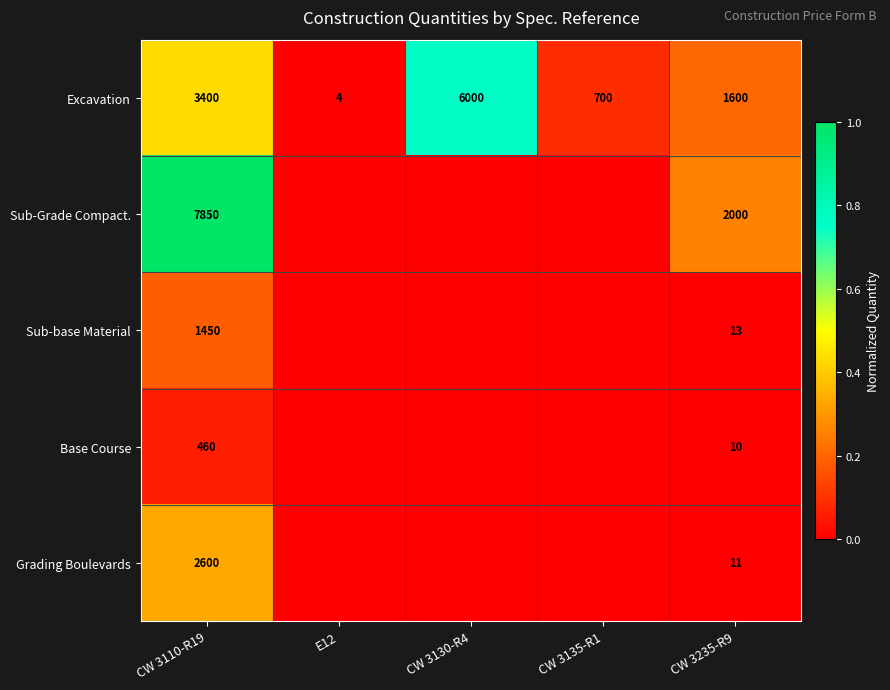

What is the total value across all series at CW 3235-R9?

3634